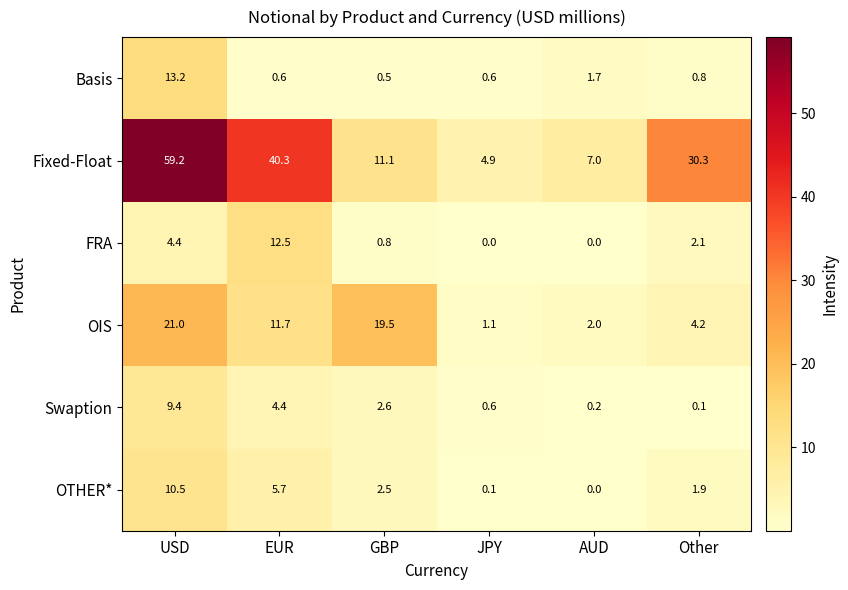

Is it true that Swaption equals 0.6 at JPY?

True